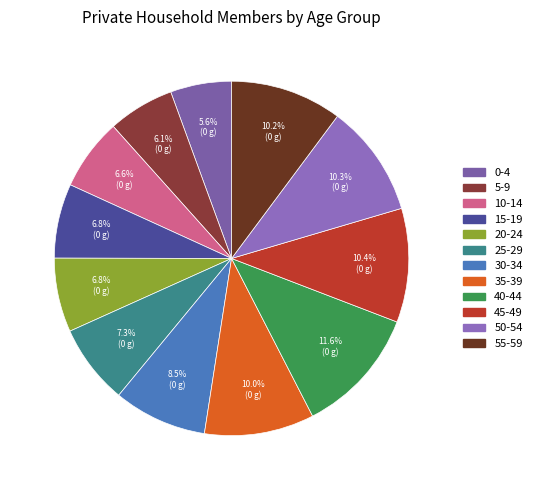

Is there a majority slice in this chart?

No